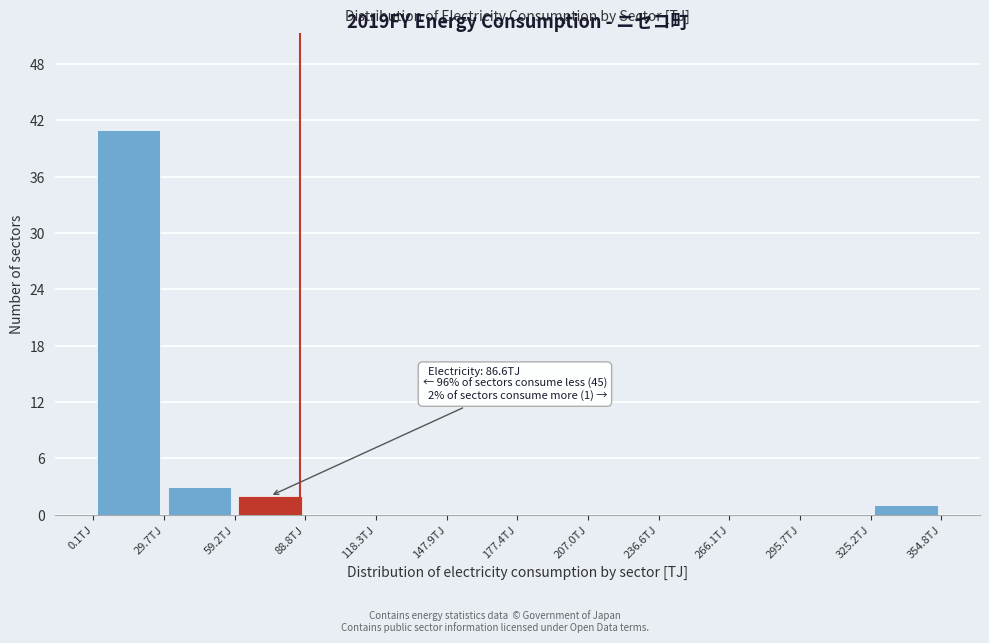

Over which range of the x-axis is the bar tallest?

0 to 30